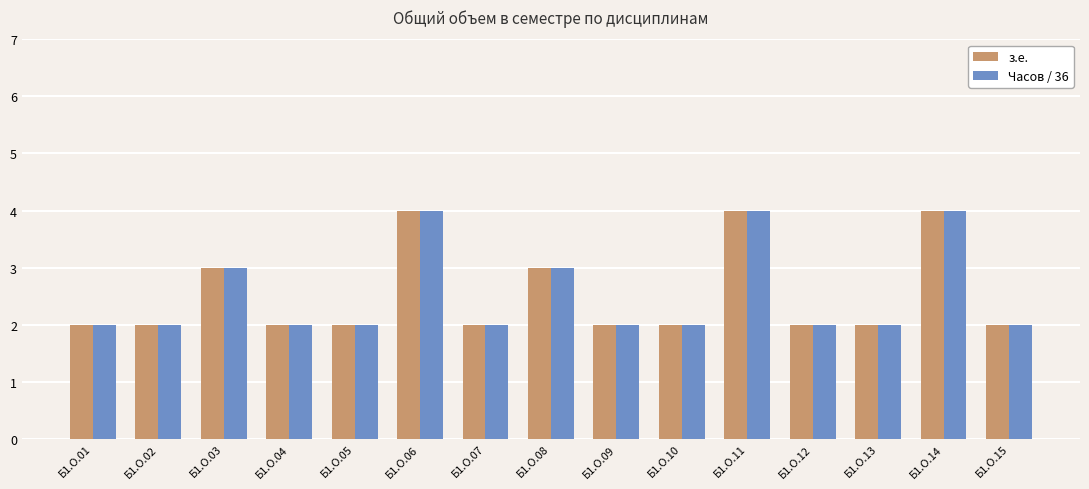

The value of з.е. at Б1.О.10 is 2. True or false?

True